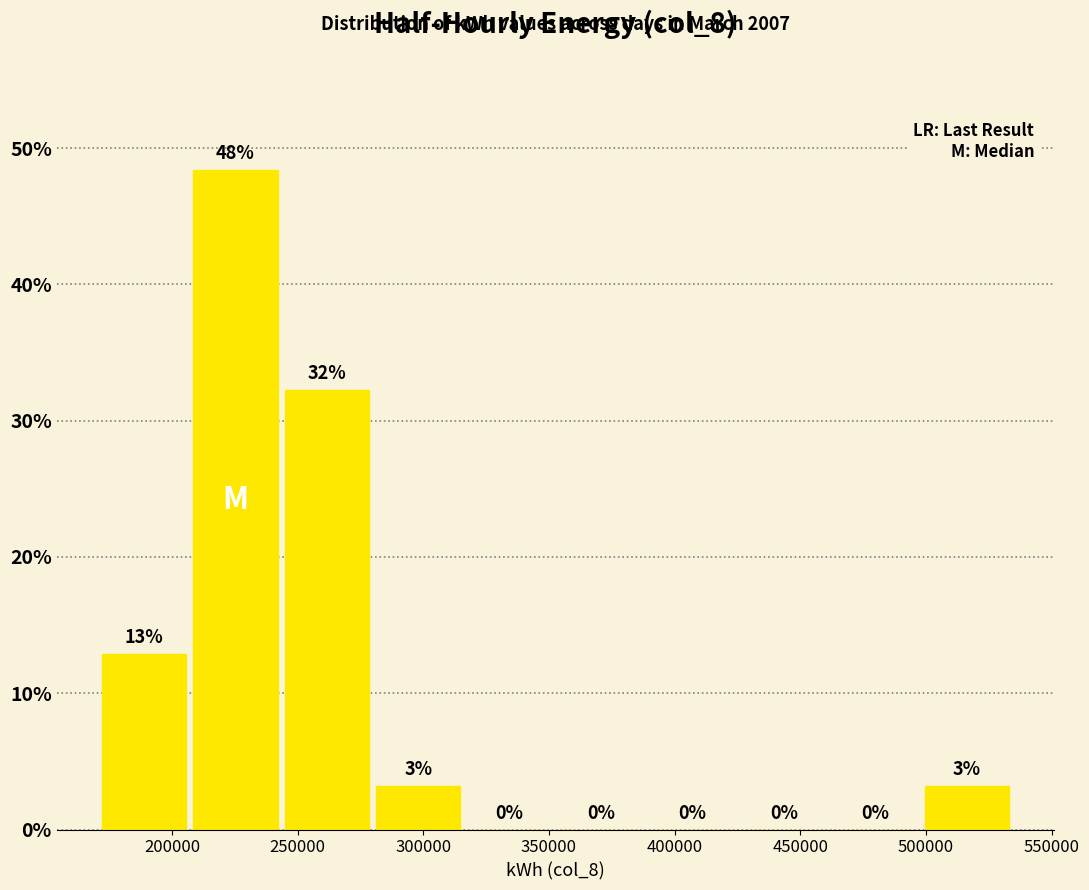

Over which range of the x-axis is the bar tallest?

205000 to 245000